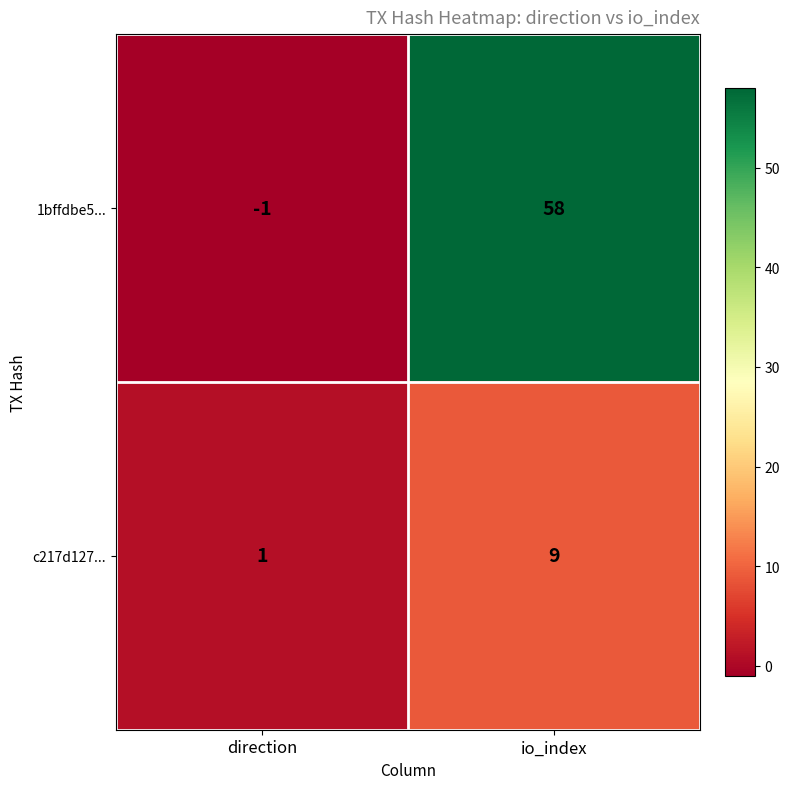

List the series in order of their overall mean, lowest first.

c217d127..., 1bffdbe5...